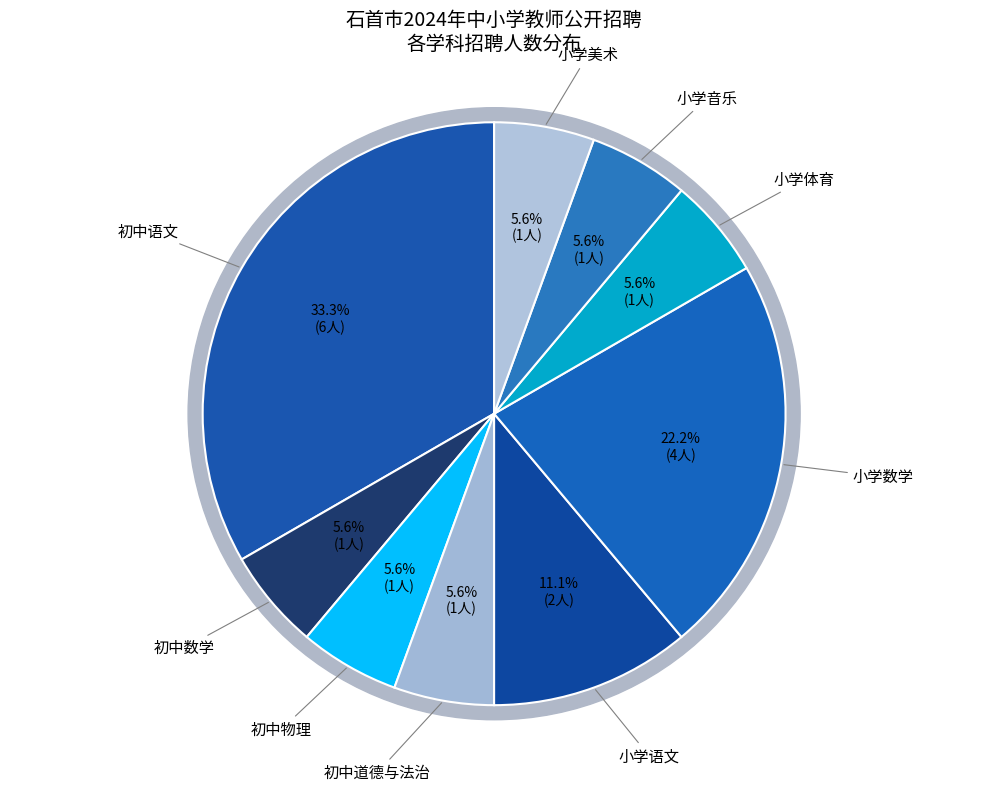

Is 初中语文 the majority of the pie?

No